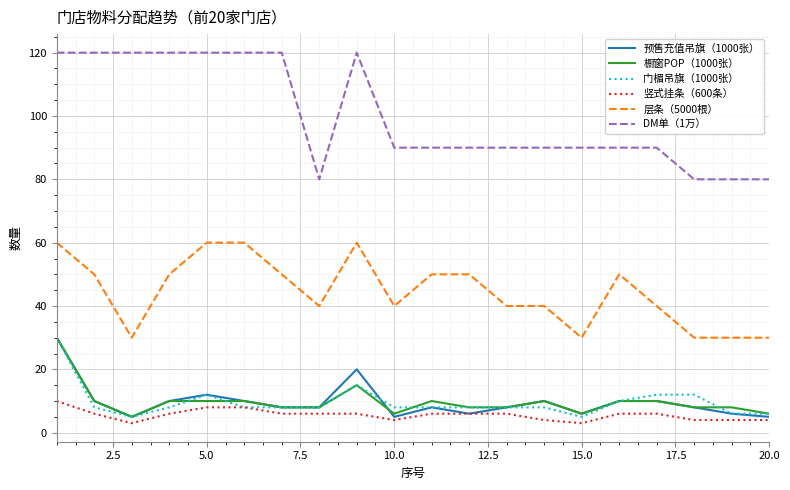

Which series has the widest spread of values?

DM单（1万）